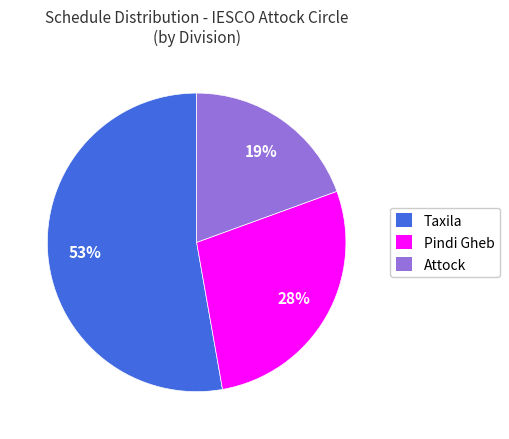

Count the number of slices in the pie.

3